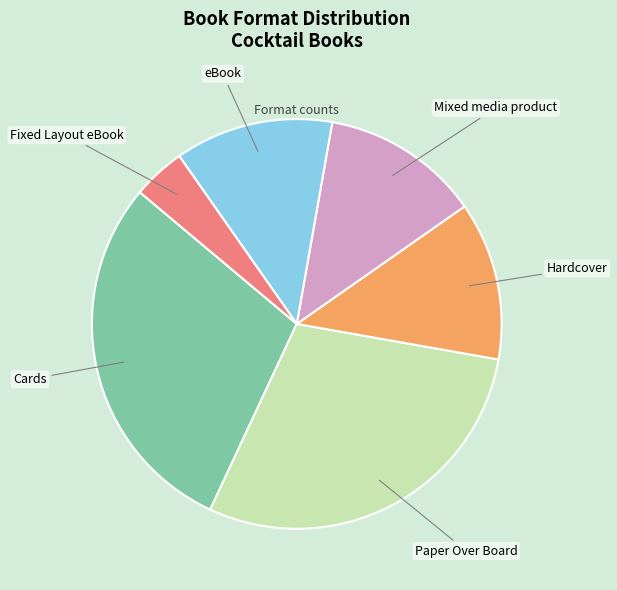

Does any single category account for the majority?

No